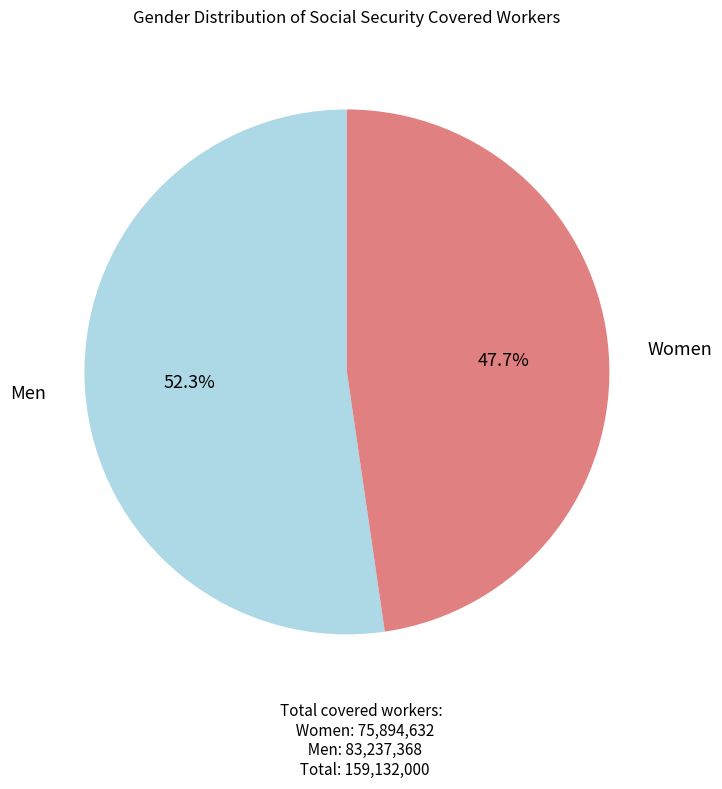

Is there any slice that represents more than half of the pie?

Yes